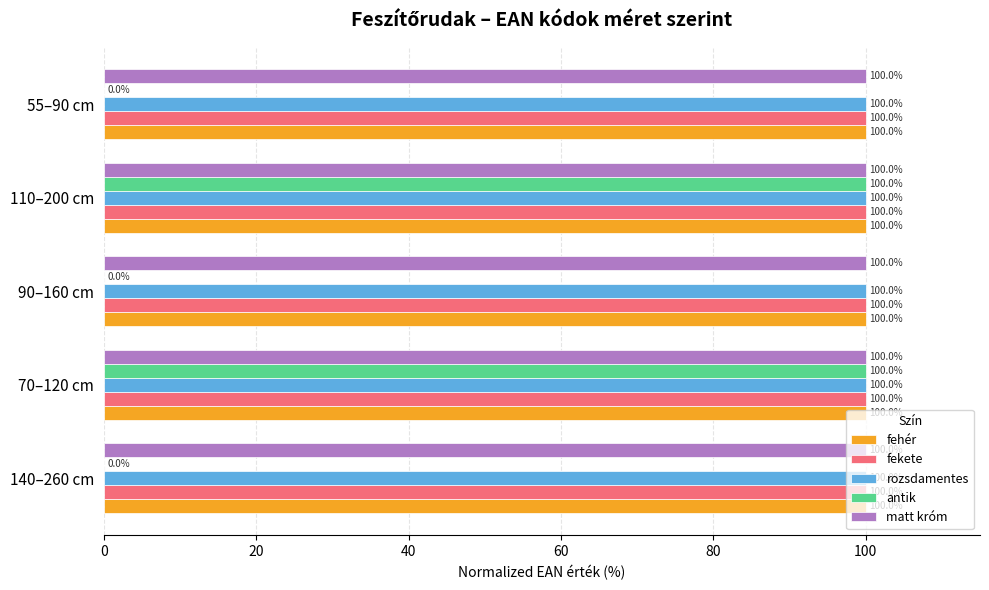

What is the sum of all rozsdamentes values?

500.0